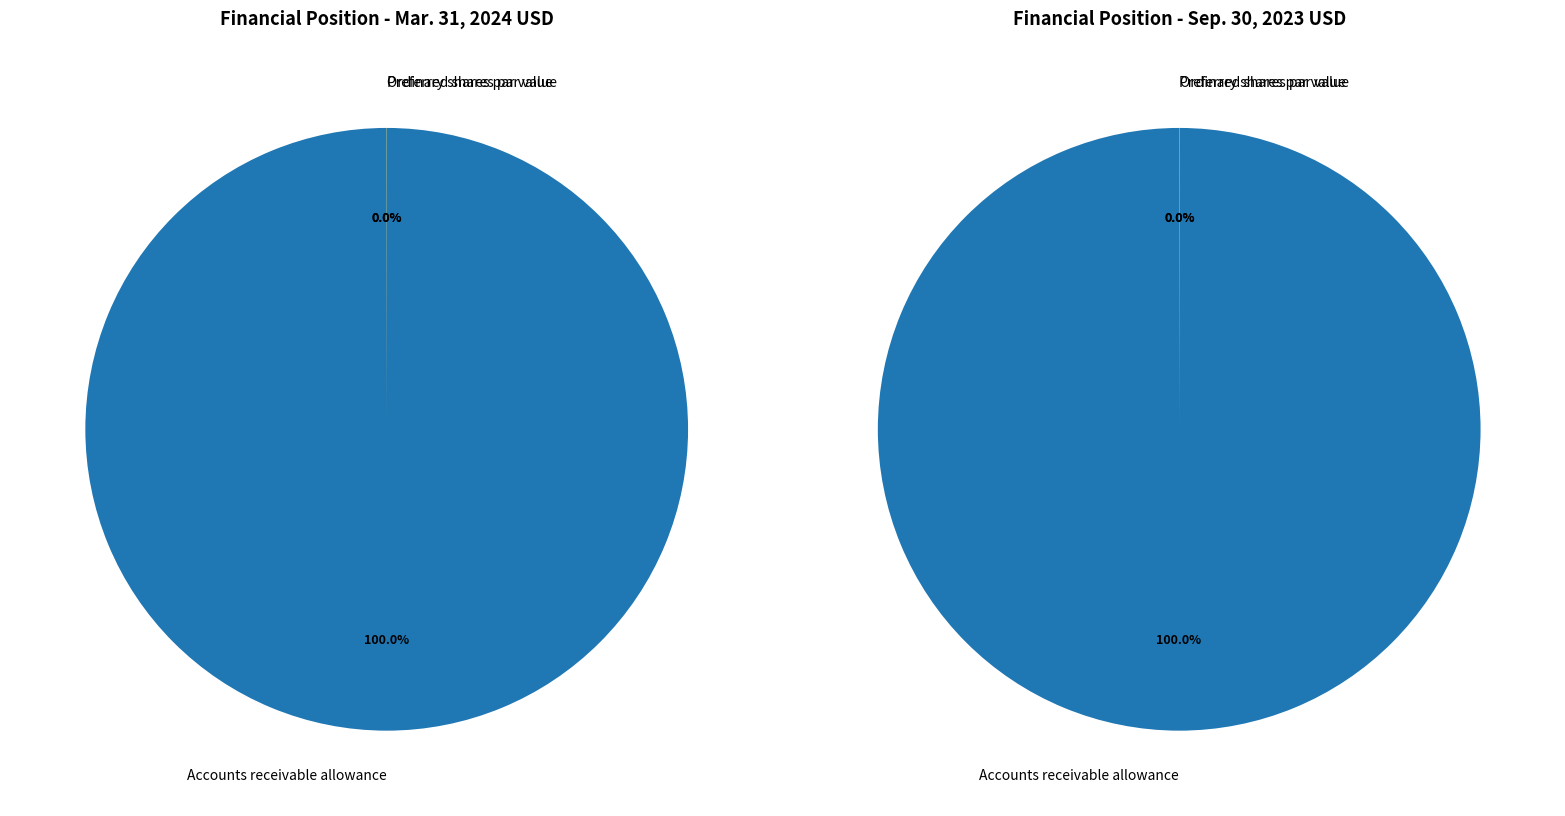

Which category has the smallest portion of the pie?

Ordinary shares par value